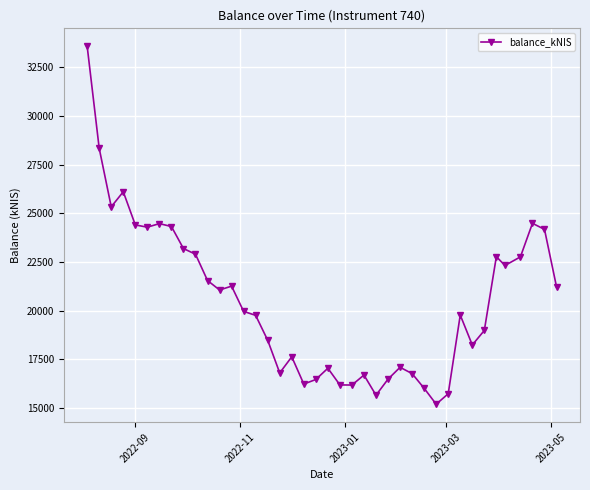

How many interior local valleys (lower than both neighbors) does the data have?

10